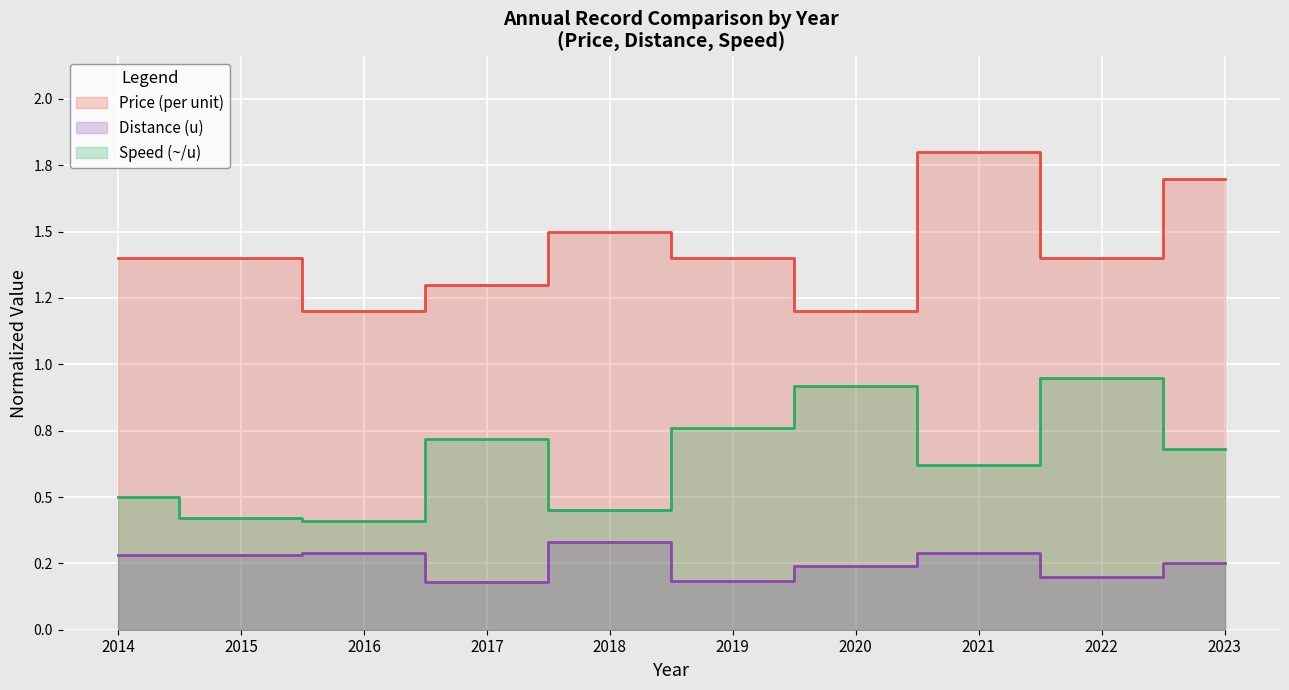

At which label is Speed (~/u) closest to 0?

2016